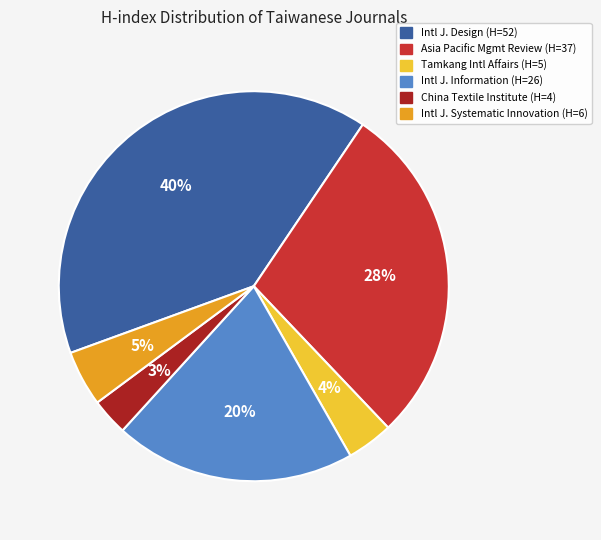

To the nearest percent, what is the difference between the largest and smallest slice percentages?

37%